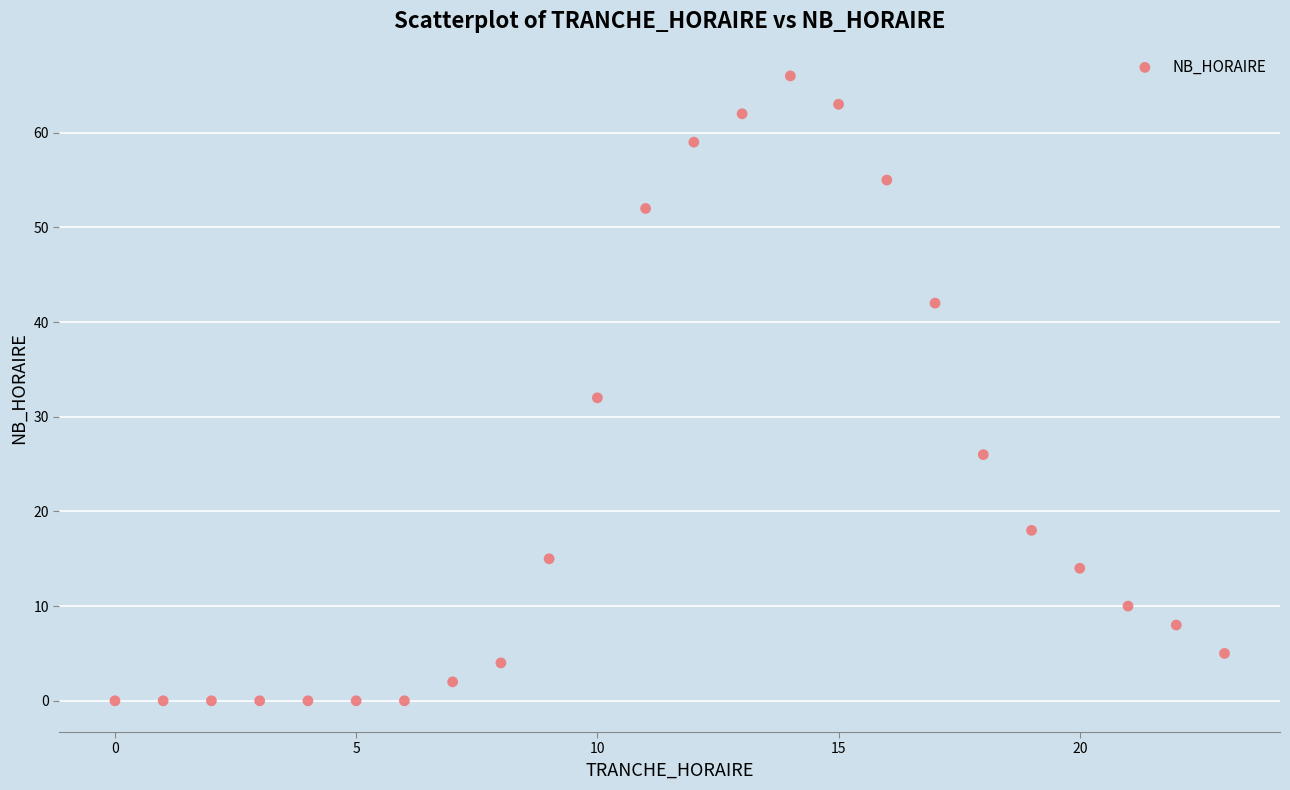

What Y value in the scatter plot is closest to 33?

32